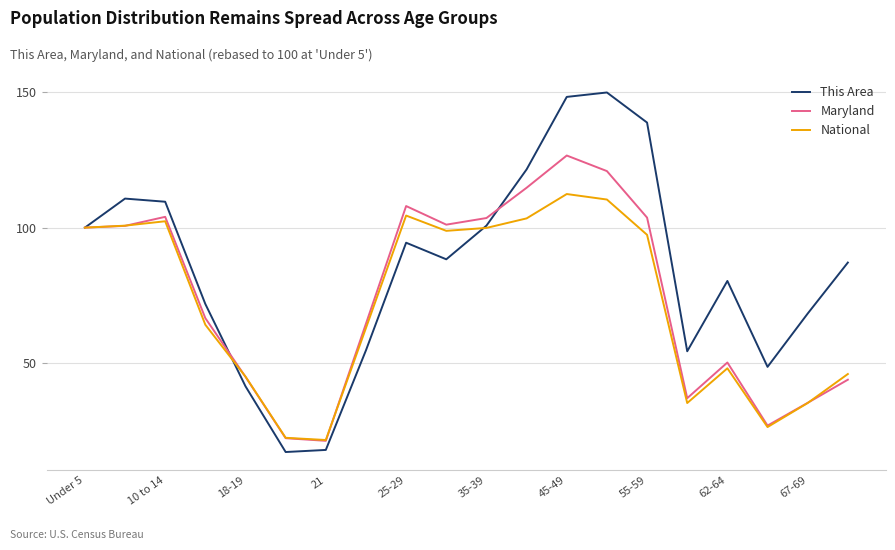

What is the greatest value displayed?

149.9